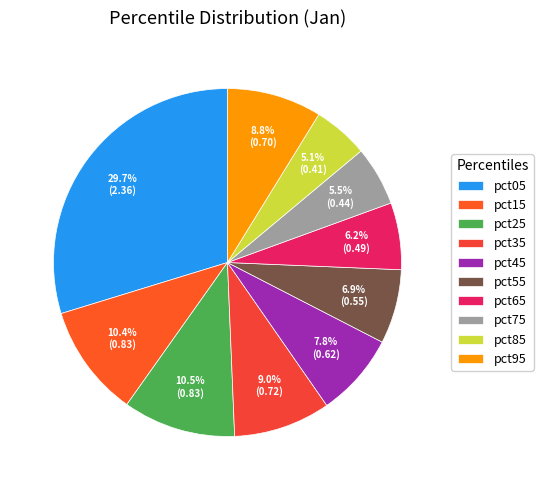

To the nearest percent, what percentage of the pie is pct15?

10%